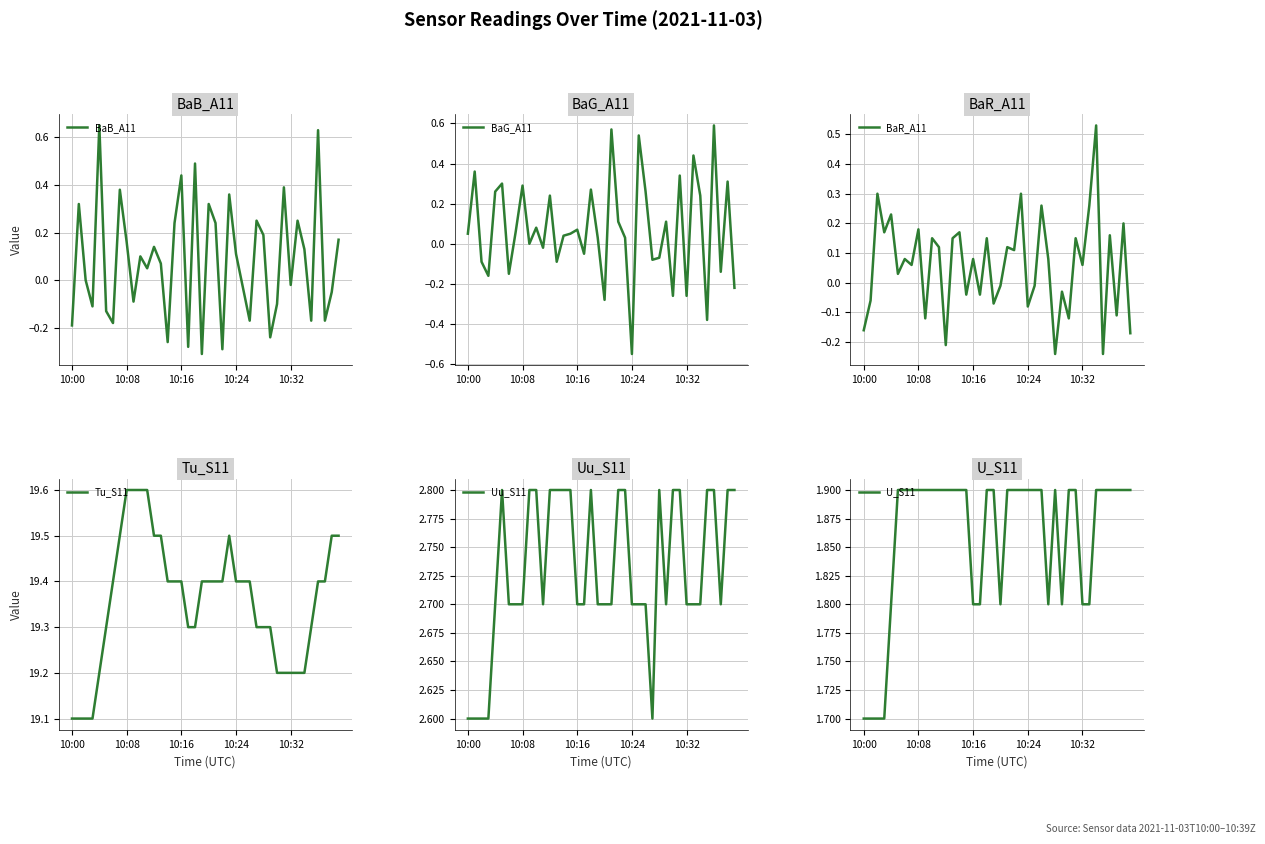

At which label does BaG_A11 reach its minimum?

10:24